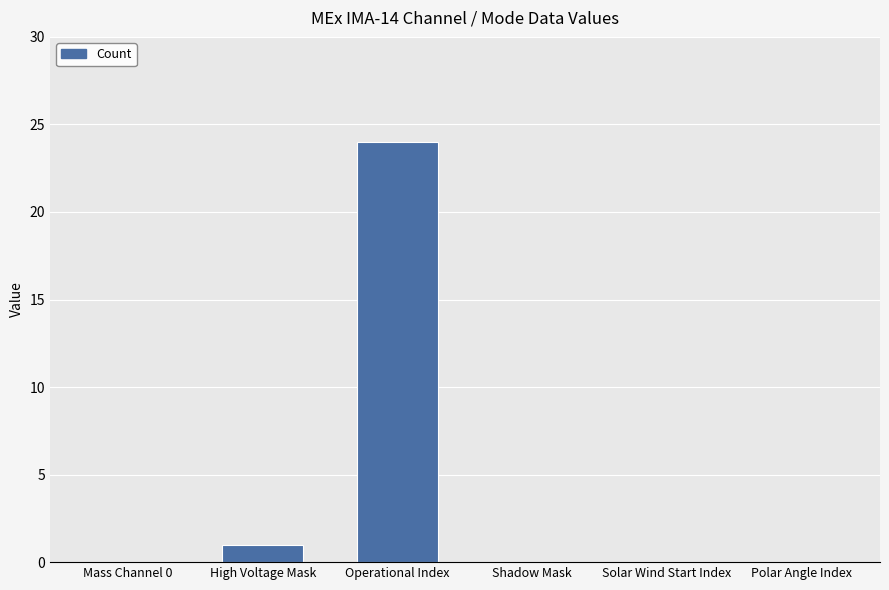

True or false: the data shows 1 at High Voltage Mask.

True